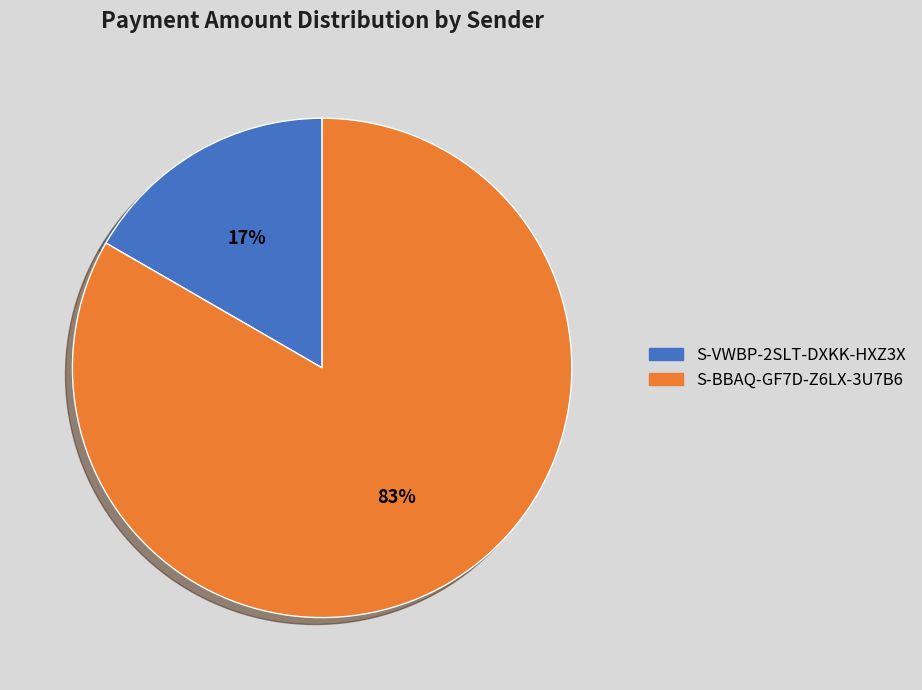

Between S-VWBP-2SLT-DXKK-HXZ3X and S-BBAQ-GF7D-Z6LX-3U7B6, which is larger?

S-BBAQ-GF7D-Z6LX-3U7B6